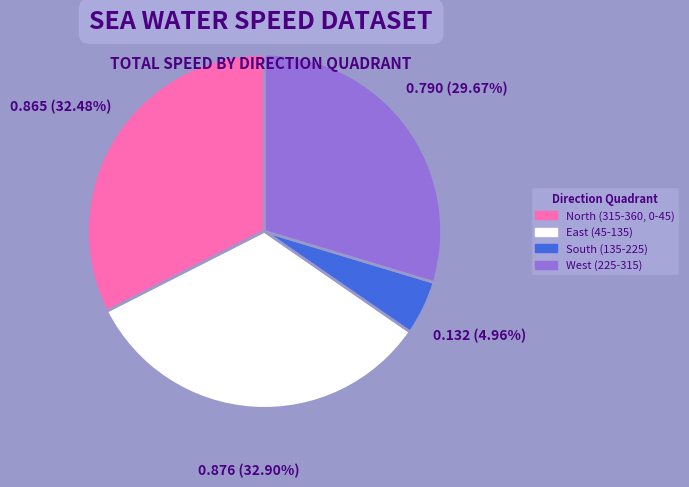

To the nearest percent, what is the difference between the largest and smallest slice percentages?

28%